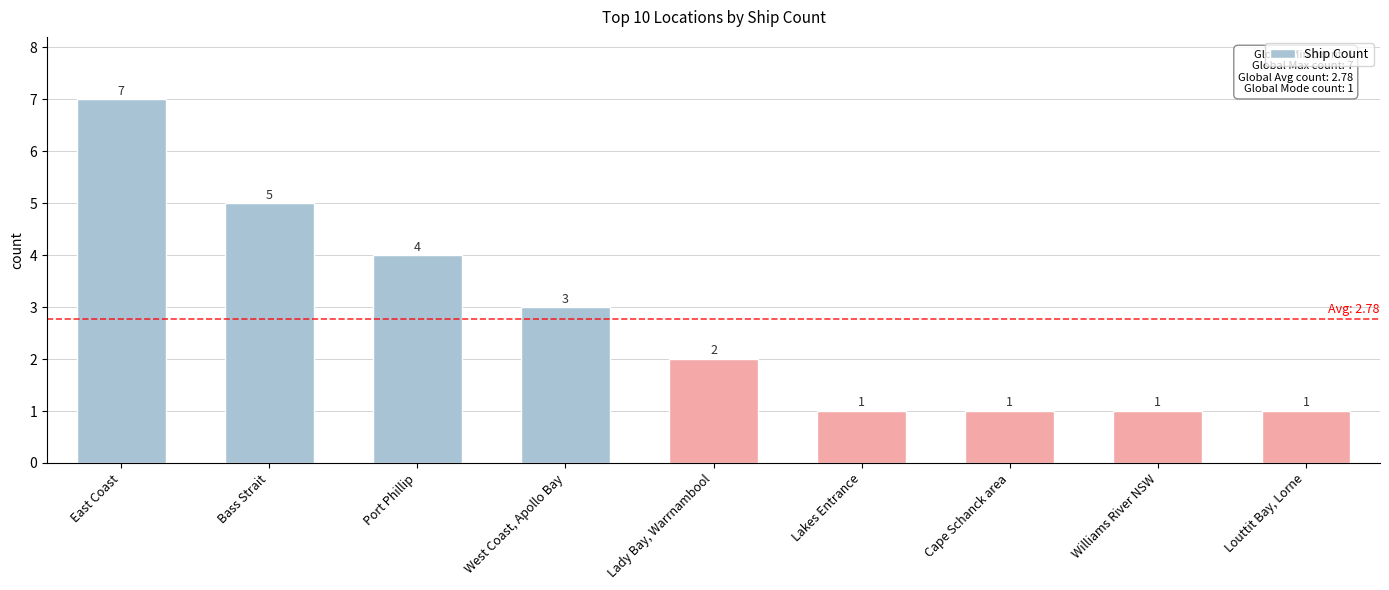

What is the value of the 2nd bar from the left?

5